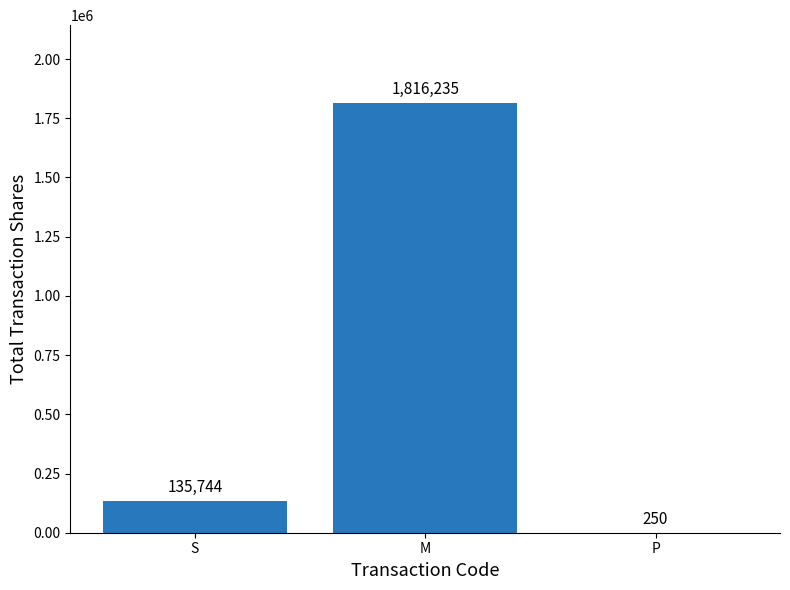

What is the ratio of the value at S to the value at P?

543.0